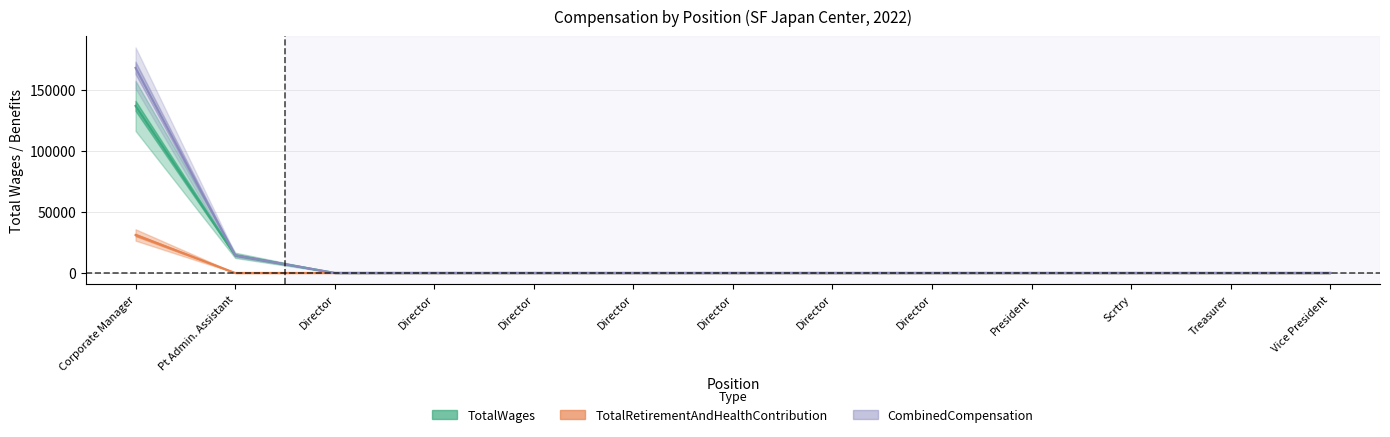

Which has a higher value, Pt Admin. Assistant or President?

Pt Admin. Assistant